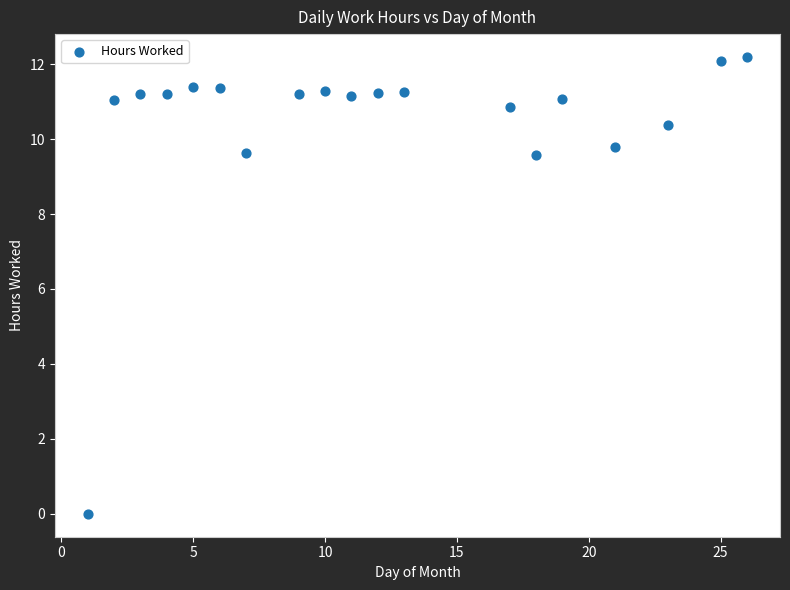

What is the range of X values (max minus min)?

25.0